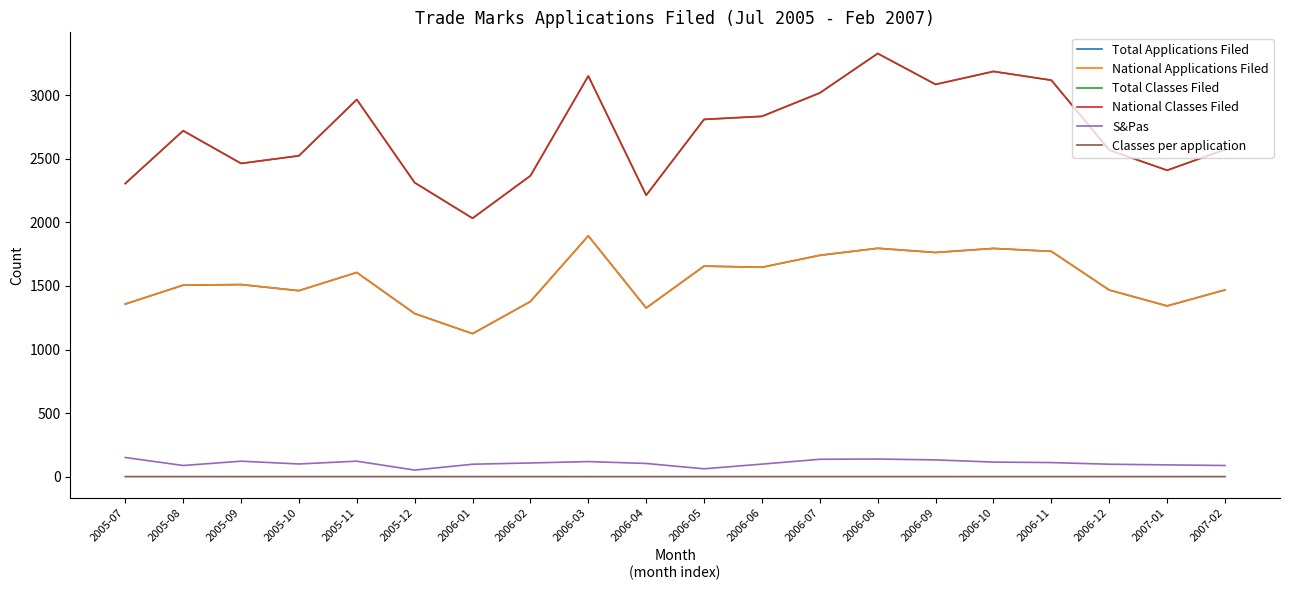

Does the chart display data point markers on the line(s)?

No